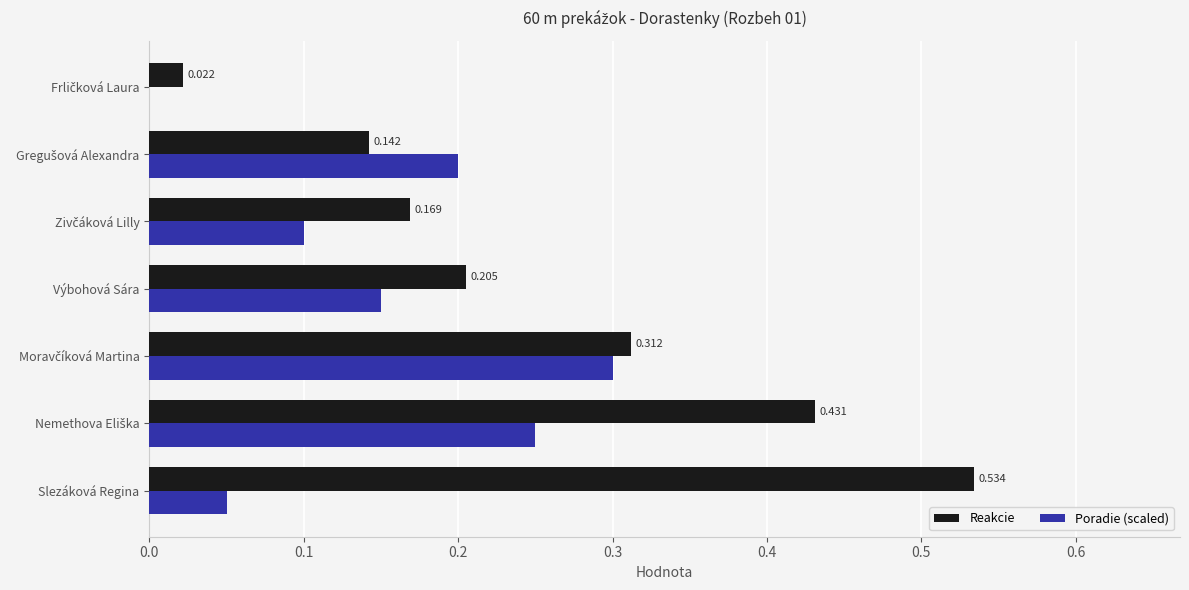

Which series has the largest total across all categories?

Reakcie